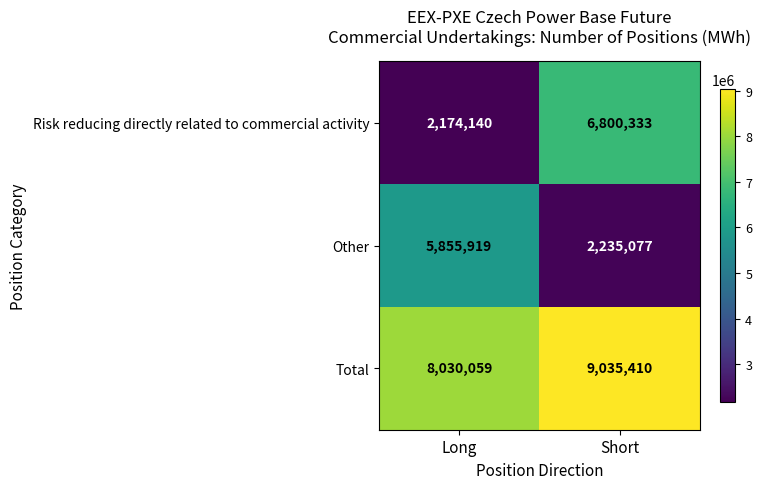

The value of Total at Long is 8030059. True or false?

True